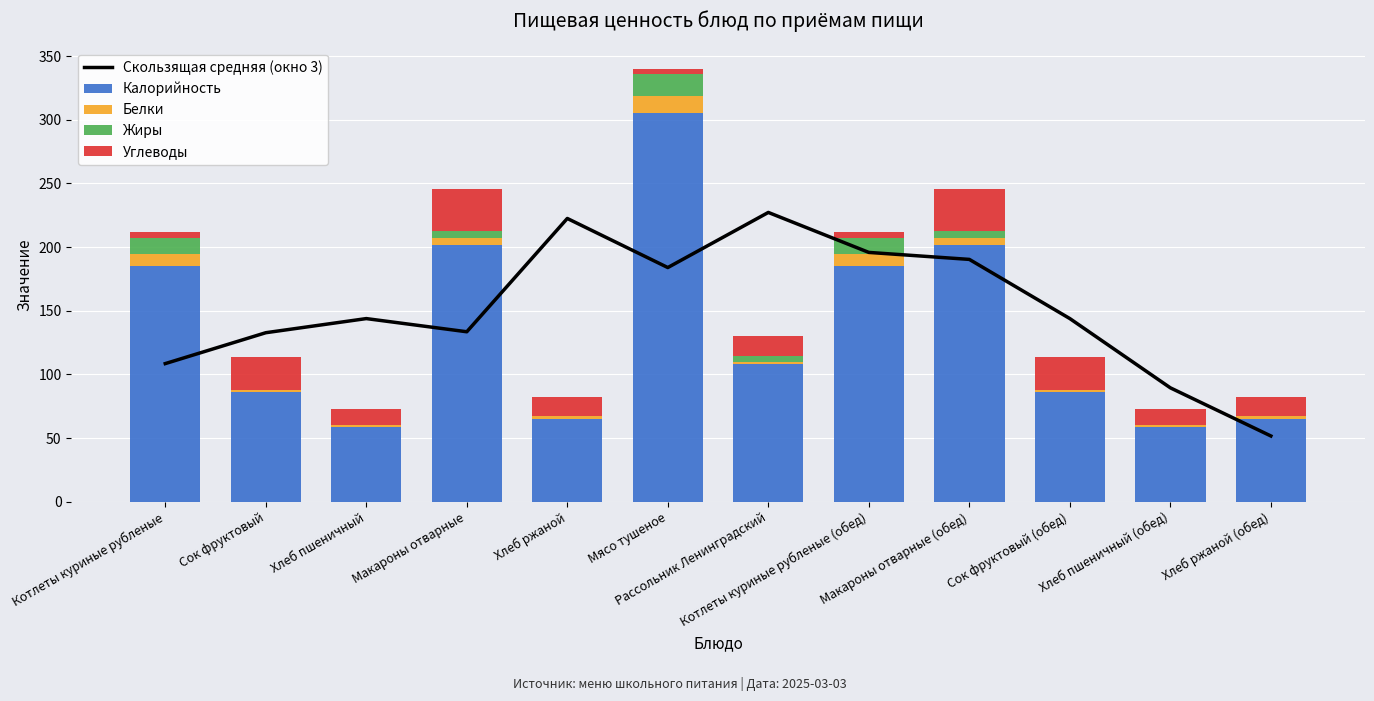

Reading left to right, transcribe all the data shown in this chart.

Скользящая средняя (окно 3): Котлеты куриные рубленые=108.5	Сок фруктовый=132.8	Хлеб пшеничный=143.9	Макароны отварные=133.5	Хлеб ржаной=222.5	Мясо тушеное=184.0	Рассольник Ленинградский=227.2	Котлеты куриные рубленые (обед)=195.8	Макароны отварные (обед)=190.4	Сок фруктовый (обед)=143.9	Хлеб пшеничный (обед)=89.5	Хлеб ржаной (обед)=51.7
Калорийность: Котлеты куриные рубленые=185.0	Сок фруктовый=86.6	Хлеб пшеничный=58.5	Макароны отварные=202.0	Хлеб ржаной=65.3	Мясо тушеное=305.0	Рассольник Ленинградский=108.0	Котлеты куриные рубленые (обед)=185.0	Макароны отварные (обед)=202.0	Сок фруктовый (обед)=86.6	Хлеб пшеничный (обед)=58.5	Хлеб ржаной (обед)=65.3
Белки: Котлеты куриные рубленые=9.8	Сок фруктовый=1.0	Хлеб пшеничный=2.0	Макароны отварные=5.3	Хлеб ржаной=1.8	Мясо тушеное=14.0	Рассольник Ленинградский=1.8	Котлеты куриные рубленые (обед)=9.8	Макароны отварные (обед)=5.3	Сок фруктовый (обед)=1.0	Хлеб пшеничный (обед)=2.0	Хлеб ржаной (обед)=1.8
Жиры: Котлеты куриные рубленые=12.4	Сок фруктовый=0.2	Хлеб пшеничный=0.2	Макароны отварные=5.5	Хлеб ржаной=0.3	Мясо тушеное=16.7	Рассольник Ленинградский=5.0	Котлеты куриные рубленые (обед)=12.4	Макароны отварные (обед)=5.5	Сок фруктовый (обед)=0.2	Хлеб пшеничный (обед)=0.2	Хлеб ржаной (обед)=0.3
Углеводы: Котлеты куриные рубленые=5.0	Сок фруктовый=25.6	Хлеб пшеничный=12.1	Макароны отварные=32.7	Хлеб ржаной=15.0	Мясо тушеное=4.0	Рассольник Ленинградский=15.0	Котлеты куриные рубленые (обед)=5.0	Макароны отварные (обед)=32.7	Сок фруктовый (обед)=25.6	Хлеб пшеничный (обед)=12.1	Хлеб ржаной (обед)=15.0